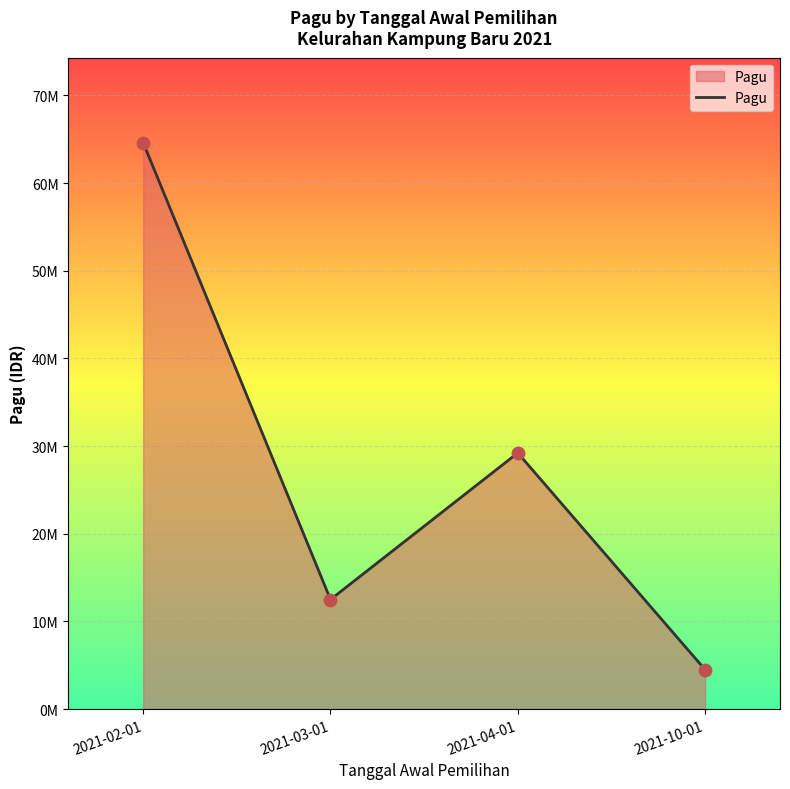

What is the change in value from 2021-04-01 to 2021-10-01?

-24723000